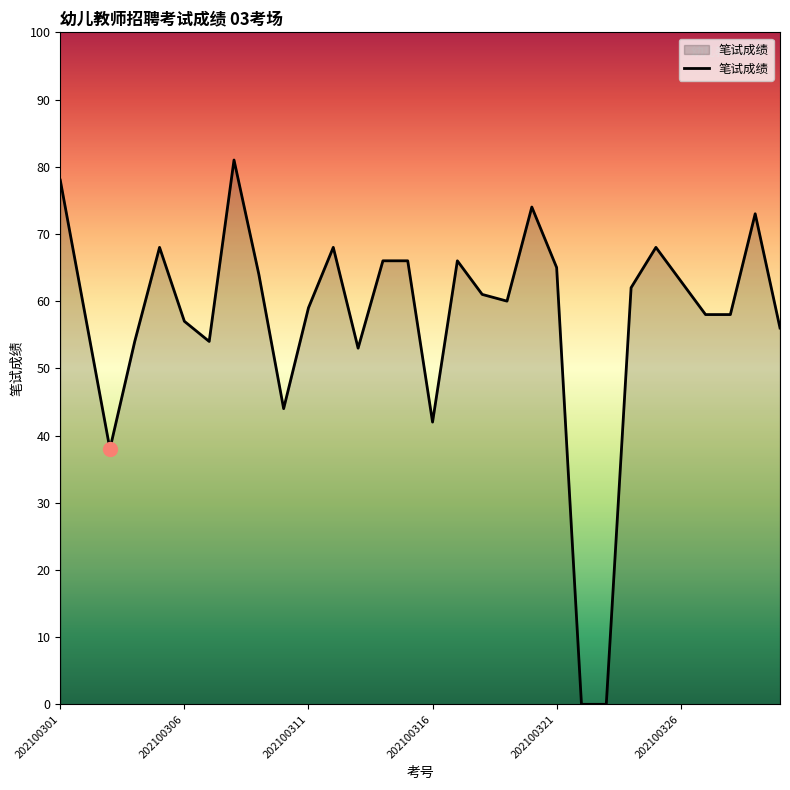

What is the greatest value displayed?

81